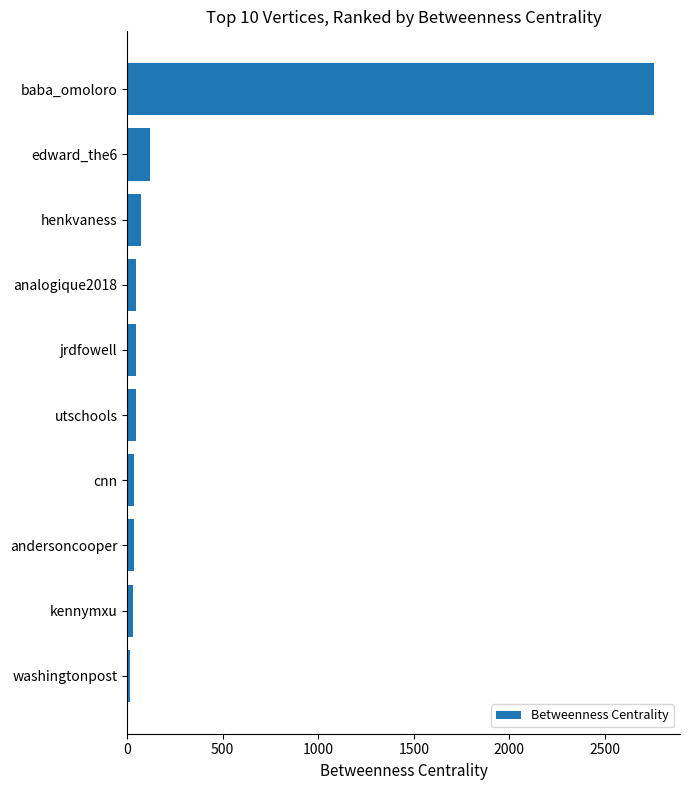

How many bars are there in total?

10